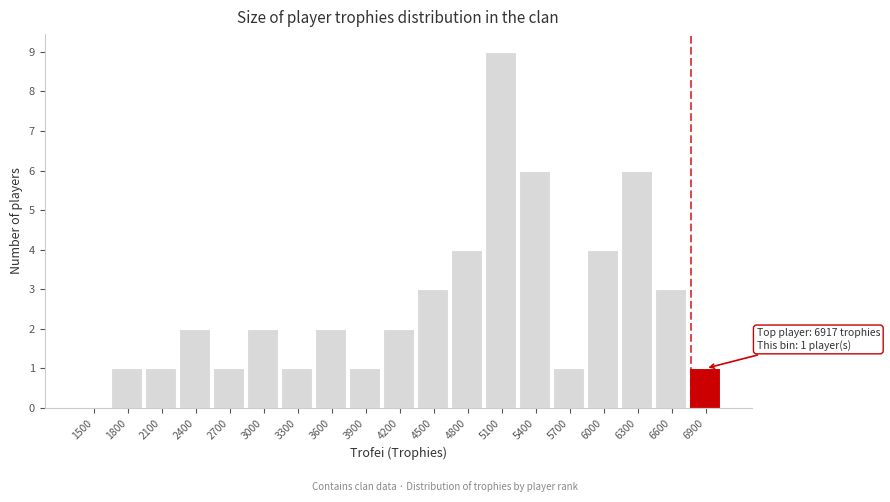

Reading left to right, list all the values displayed in this chart.

1500=0	1800=1	2100=1	2400=2	2700=1	3000=2	3300=1	3600=2	3900=1	4200=2	4500=3	4800=4	5100=9	5400=6	5700=1	6000=4	6300=6	6600=3	6900=1